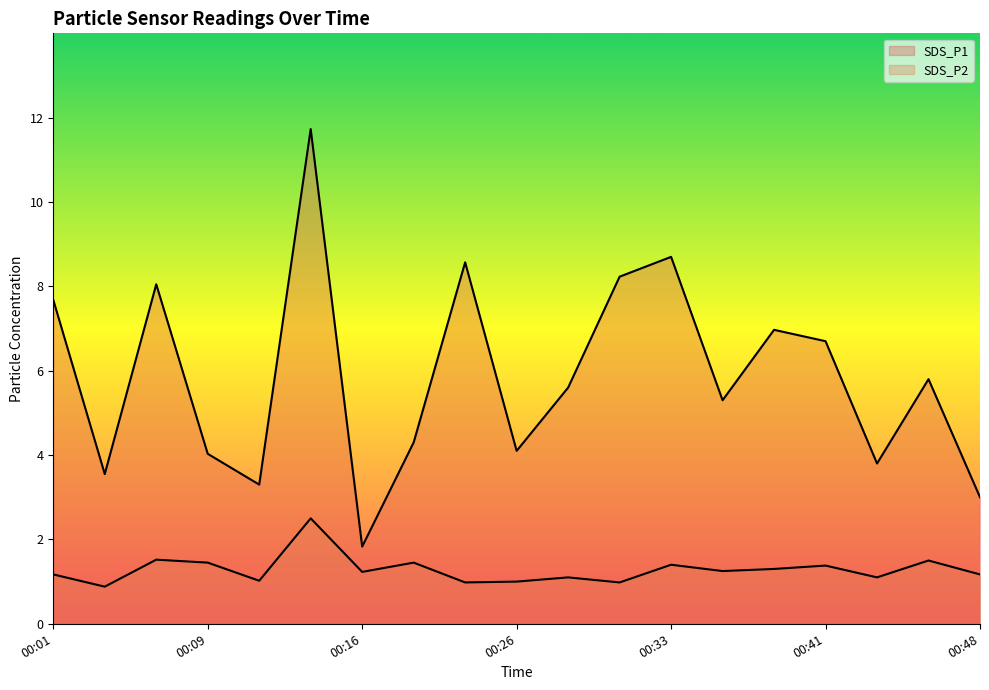

Reading left to right, transcribe all the data shown in this chart.

SDS_P1: 7.7	3.5	8.1	4.0	3.3	11.7	1.8	4.3	8.6	4.1	5.6	8.2	8.7	5.3	7.0	6.7	3.8	5.8	3.0
SDS_P2: 1.2	0.9	1.5	1.4	1.0	2.5	1.2	1.4	1.0	1.0	1.1	1.0	1.4	1.2	1.3	1.4	1.1	1.5	1.2